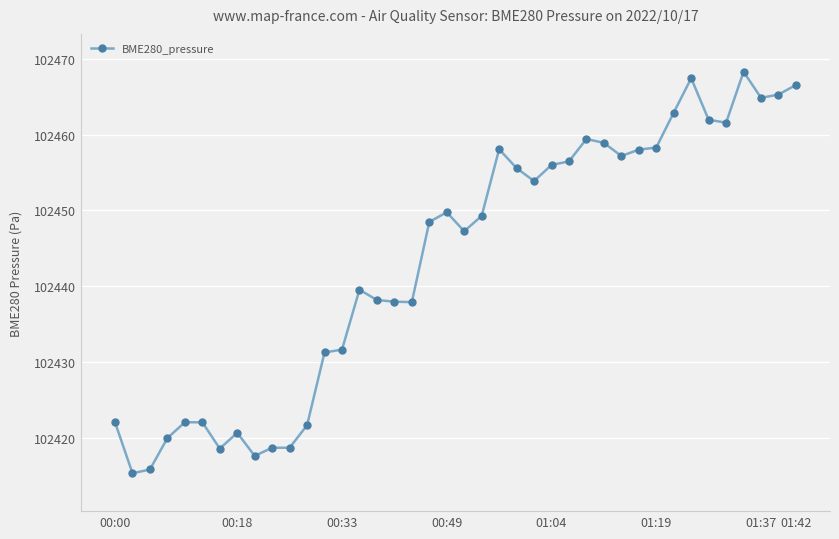

Is this an area chart (filled region under the line)?

No